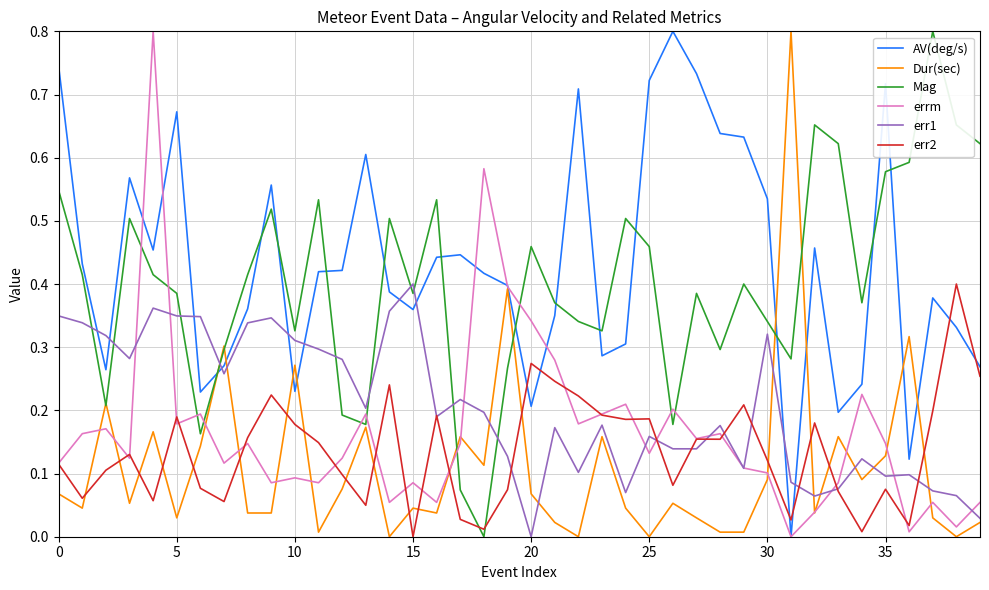

What is the highest value of the errm series?

0.8